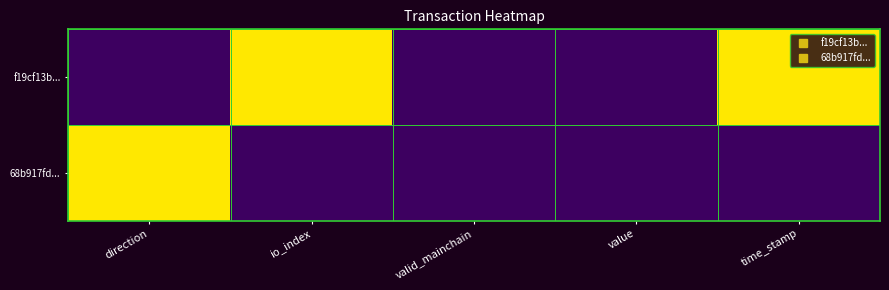

Reading left to right, extract all data points from this chart.

f19cf13b...: direction=0	io_index=1	valid_mainchain=0	value=0	time_stamp=1
68b917fd...: direction=1	io_index=0	valid_mainchain=0	value=0	time_stamp=0